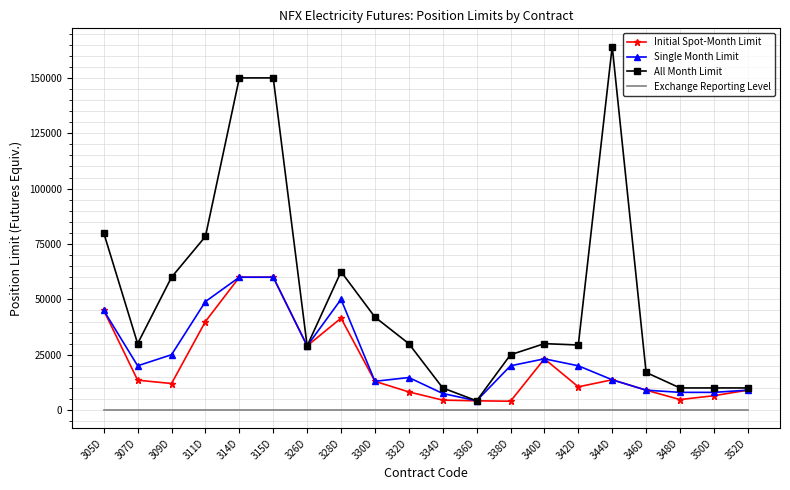

What is the lowest value of the Single Month Limit series?

4196